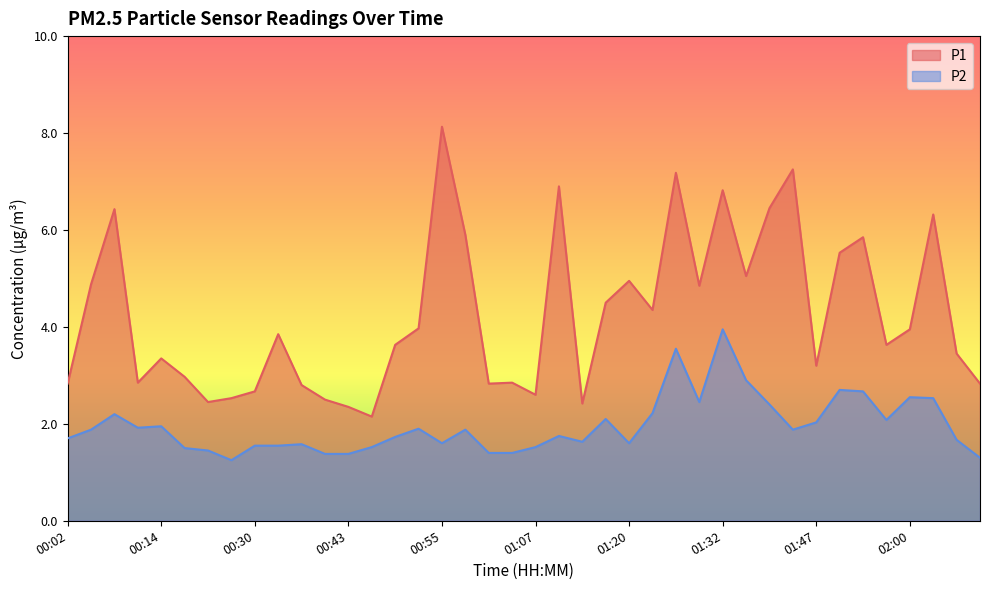

What is the total value across all series at 01:38?

8.8